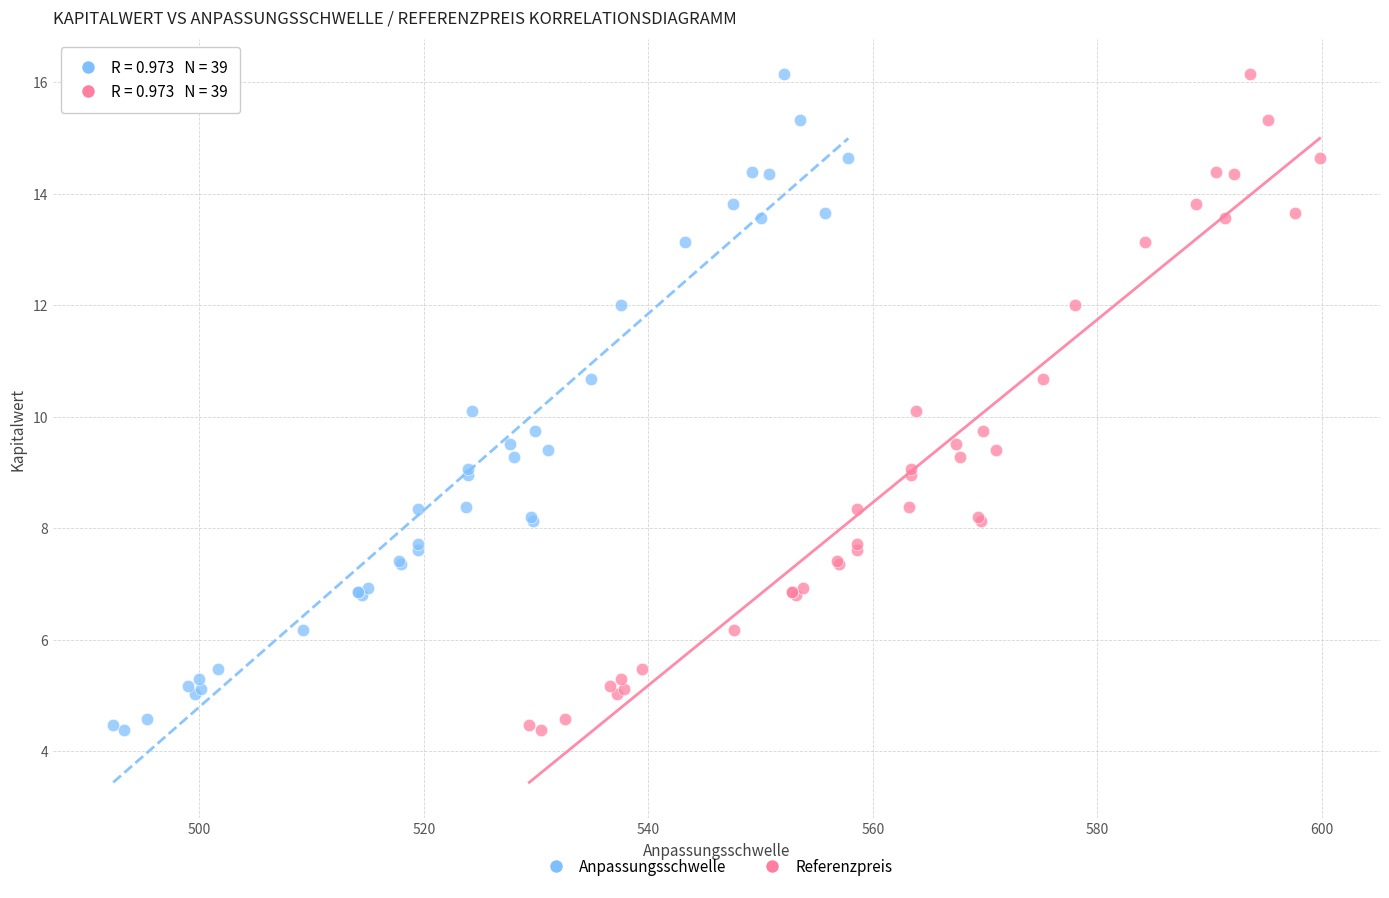

What are all the series names shown in the legend?

Anpassungsschwelle, Referenzpreis